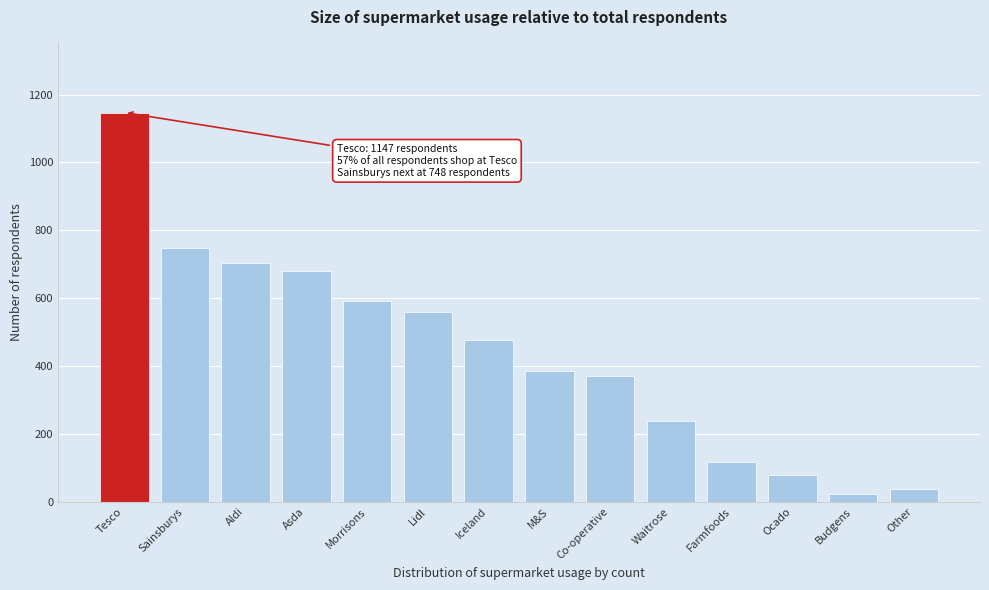

Reading left to right, extract all data points from this chart.

1147	748	705	680	592	560	477	387	370	238	116	80	22	37